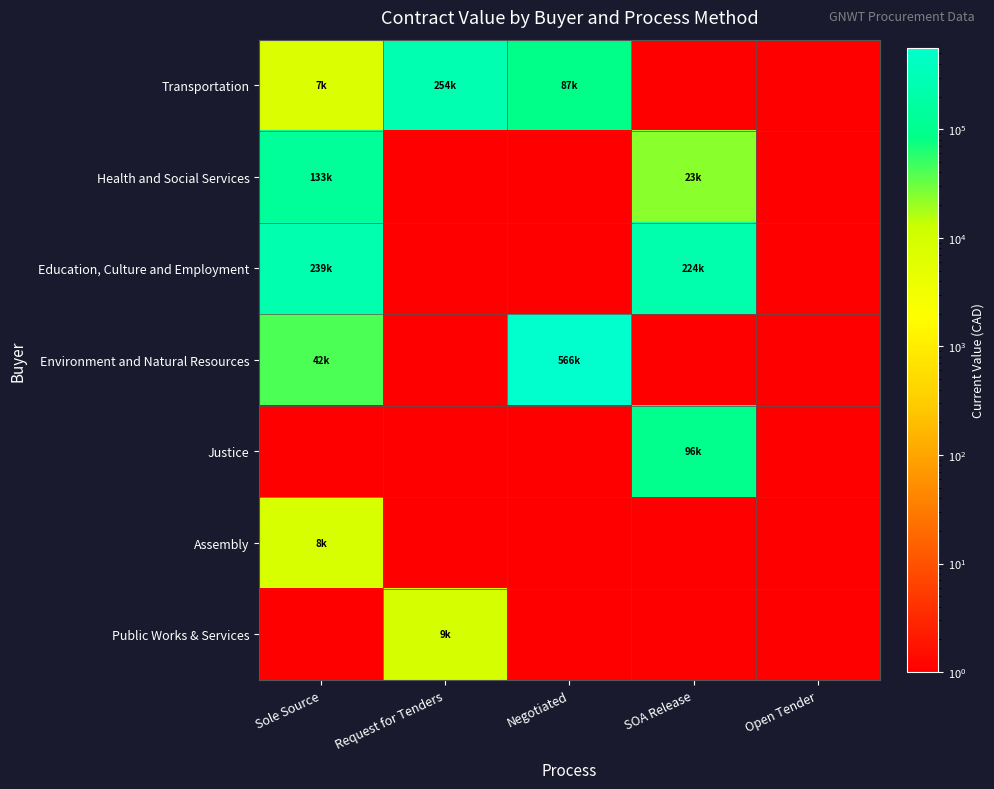

Reading right to left, extract all data points from this chart.

Transportation: Open Tender=1.0	SOA Release=1.0	Negotiated=86784.9	Request for Tenders=254354.3	Sole Source=7300.0
Health and Social Services: Open Tender=1.0	SOA Release=23112.5	Negotiated=1.0	Request for Tenders=1.0	Sole Source=133300.0
Education, Culture and Employment: Open Tender=1.0	SOA Release=224190.2	Negotiated=1.0	Request for Tenders=1.0	Sole Source=238750.0
Environment and Natural Resources: Open Tender=1.0	SOA Release=1.0	Negotiated=565996.4	Request for Tenders=1.0	Sole Source=42264.7
Justice: Open Tender=1.0	SOA Release=95553.1	Negotiated=1.0	Request for Tenders=1.0	Sole Source=1.0
Assembly: Open Tender=1.0	SOA Release=1.0	Negotiated=1.0	Request for Tenders=1.0	Sole Source=8360.0
Public Works & Services: Open Tender=1.0	SOA Release=1.0	Negotiated=1.0	Request for Tenders=8734.0	Sole Source=1.0